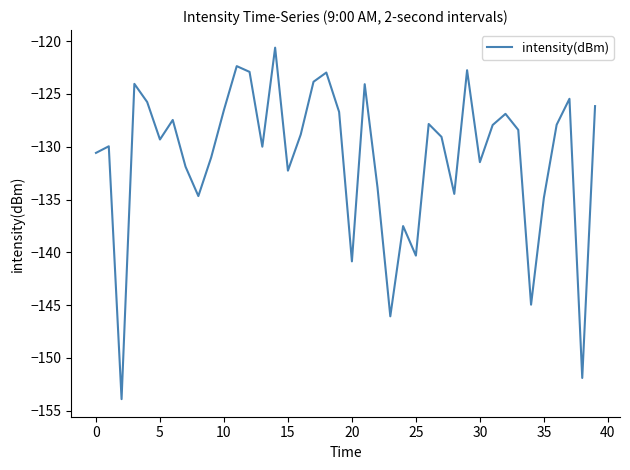

What is the difference between the maximum and minimum values?

33.3